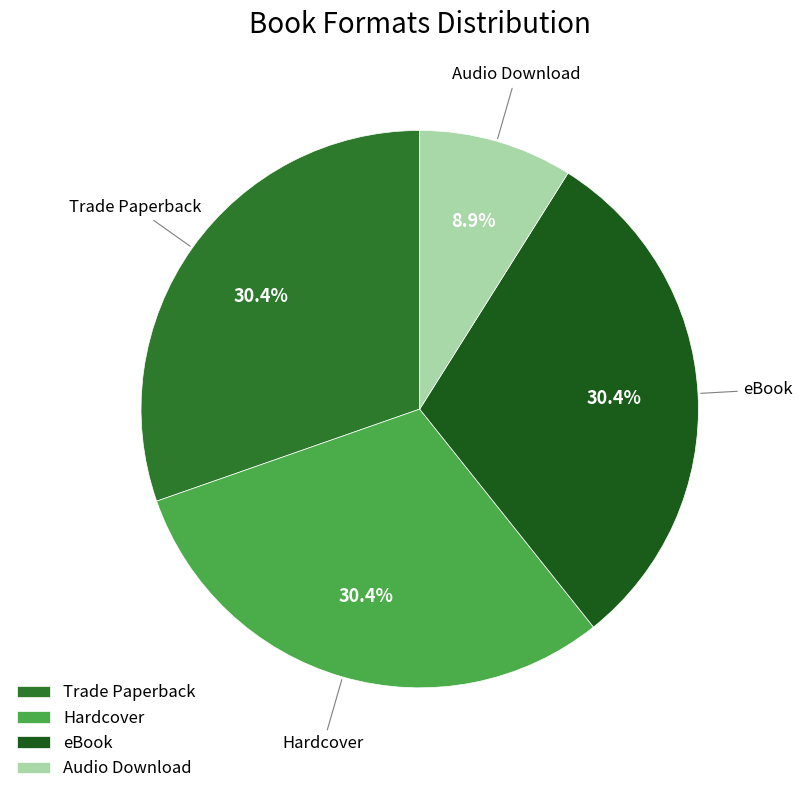

What is the smallest slice in the pie chart?

Audio Download